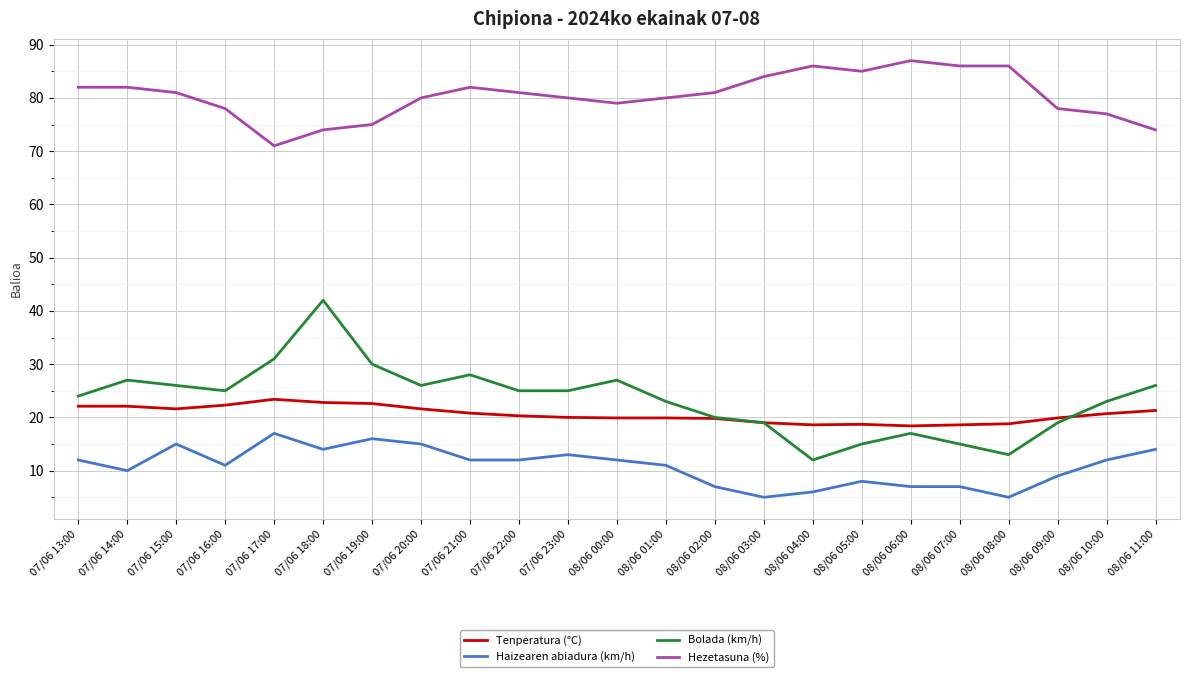

List the series in order of their peak value, lowest first.

Haizearen abiadura (km/h), Tenperatura (°C), Bolada (km/h), Hezetasuna (%)